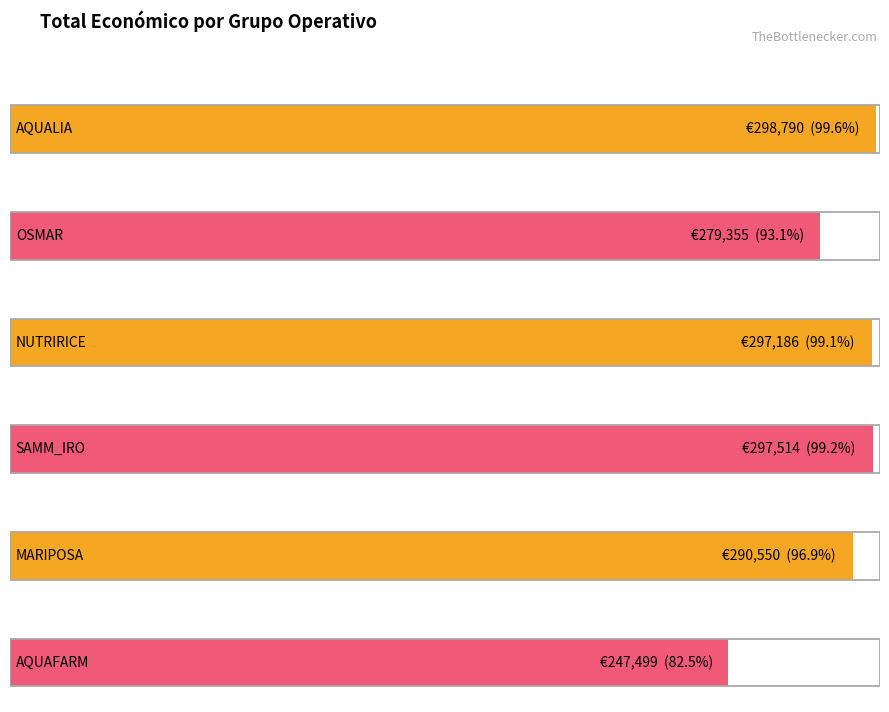

What is the sum of all values?

1710894